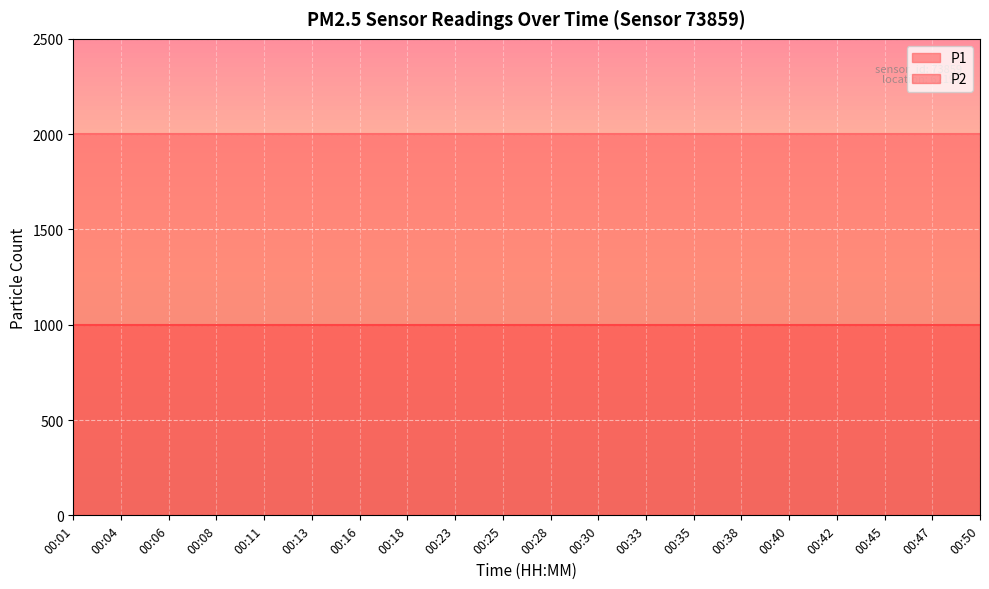

Which has a higher value, 00:28 or 00:40?

00:28